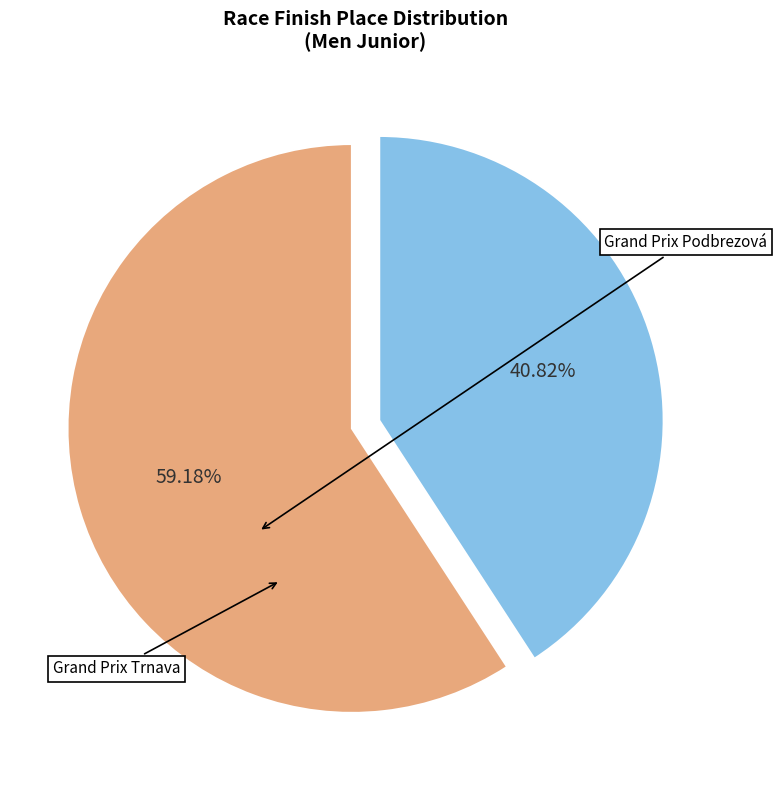

To the nearest percent, what is the difference between the largest and smallest slice percentages?

18%